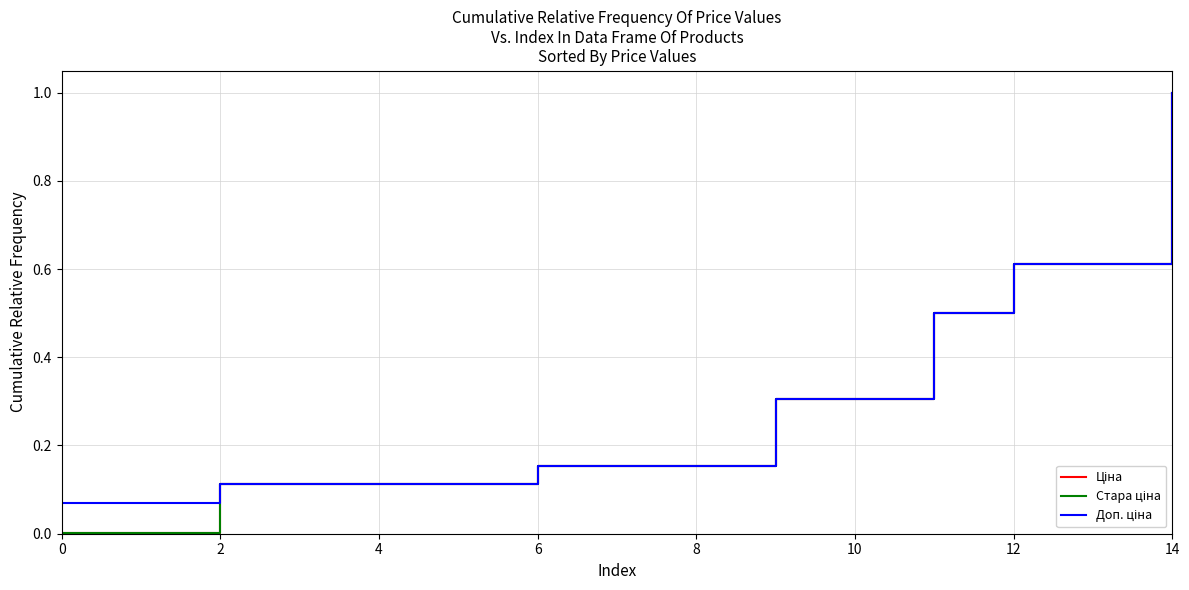

What is the maximum value shown in the chart?

1.0